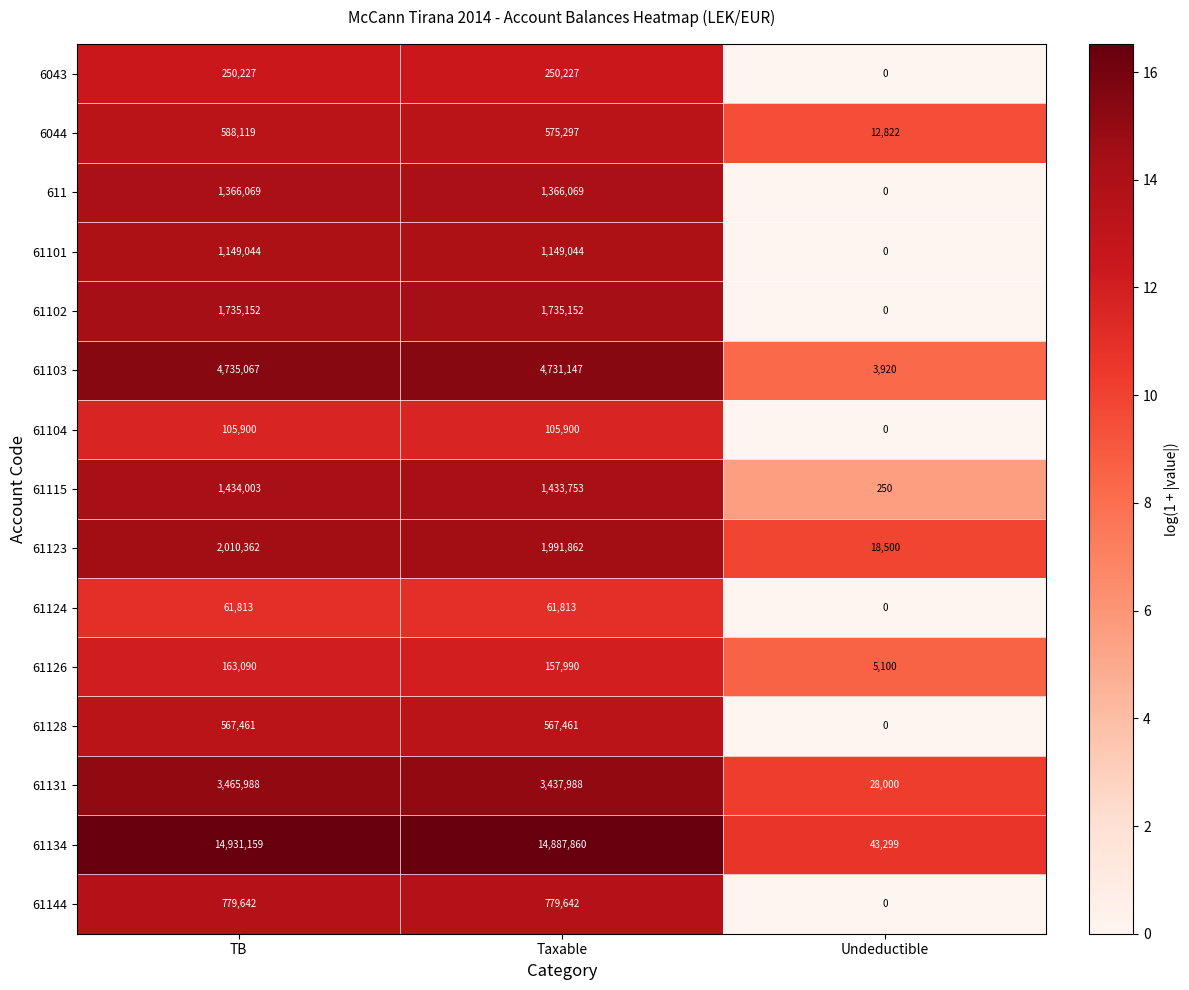

Where does the 61126 series first go above 157990?

TB